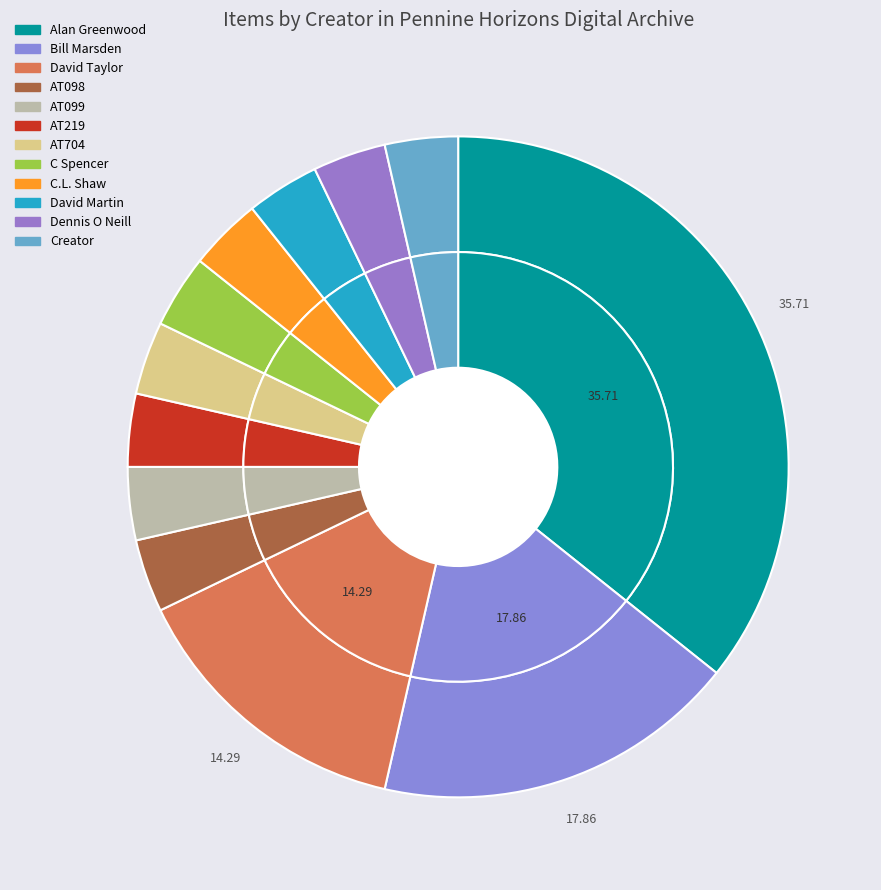

How many slices are in this pie chart?

12